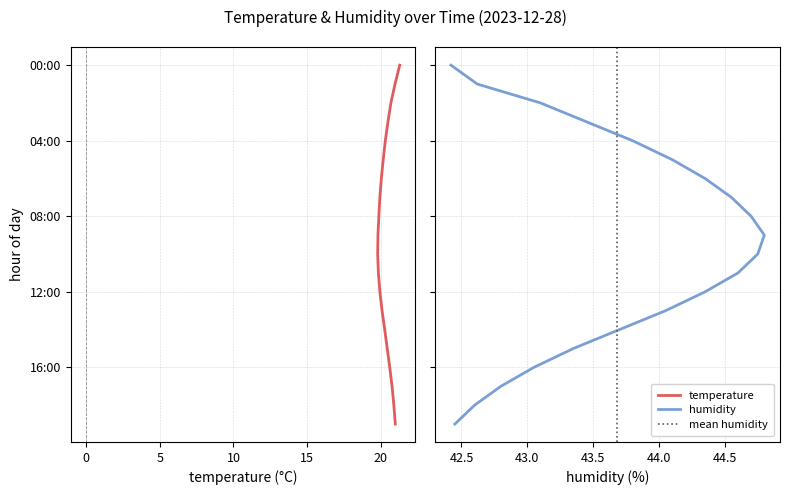

What is the average value of the humidity series?

43.7